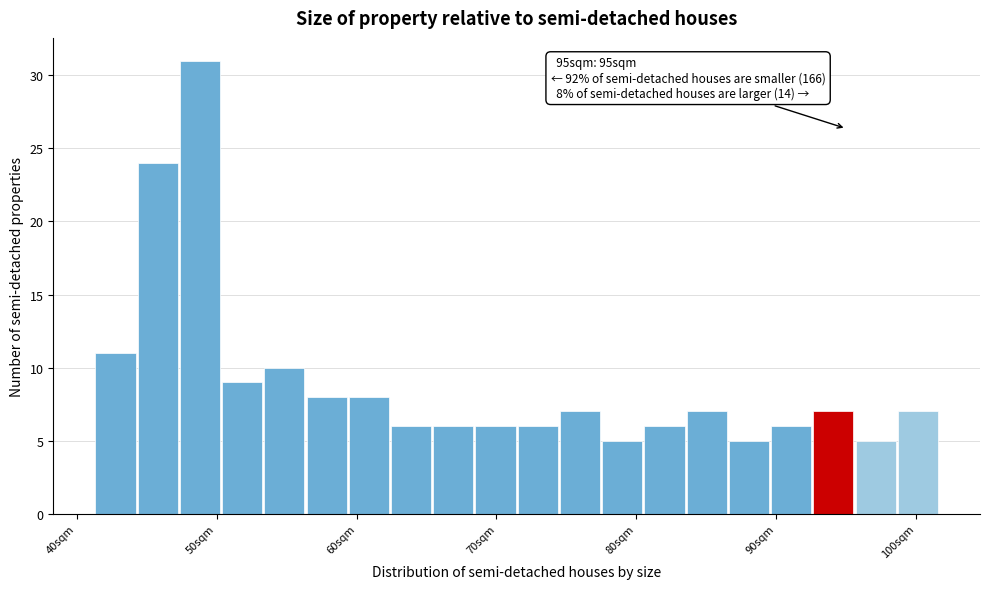

Read against the x-axis, roughly where is the centre of the tallest bar?

49